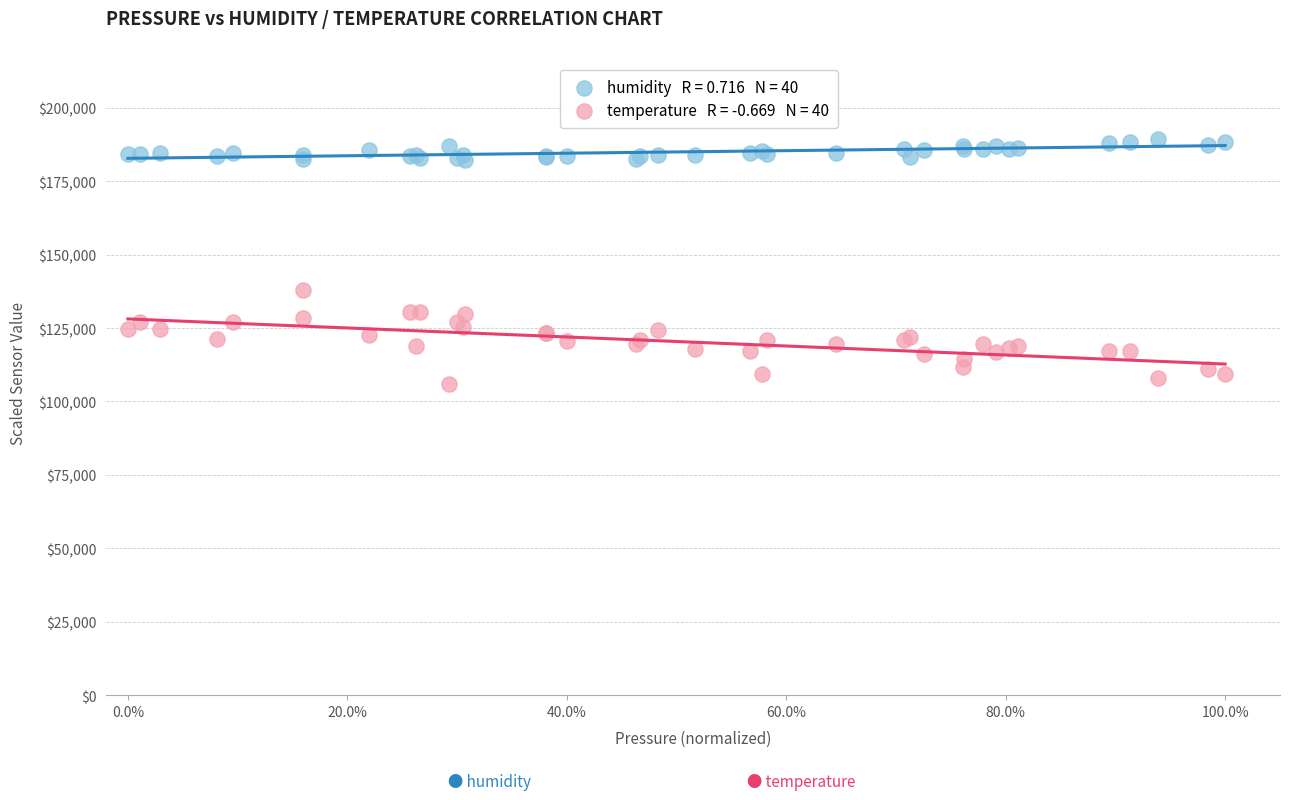

Across all series, what Y value is closest to 147625?

138000.0